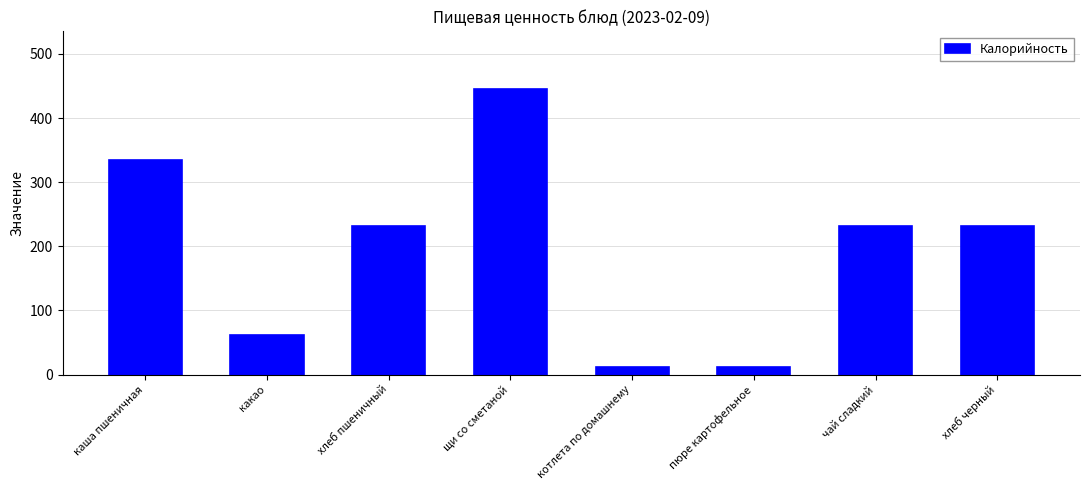

Is it true that the value at хлеб черный is 123?

False